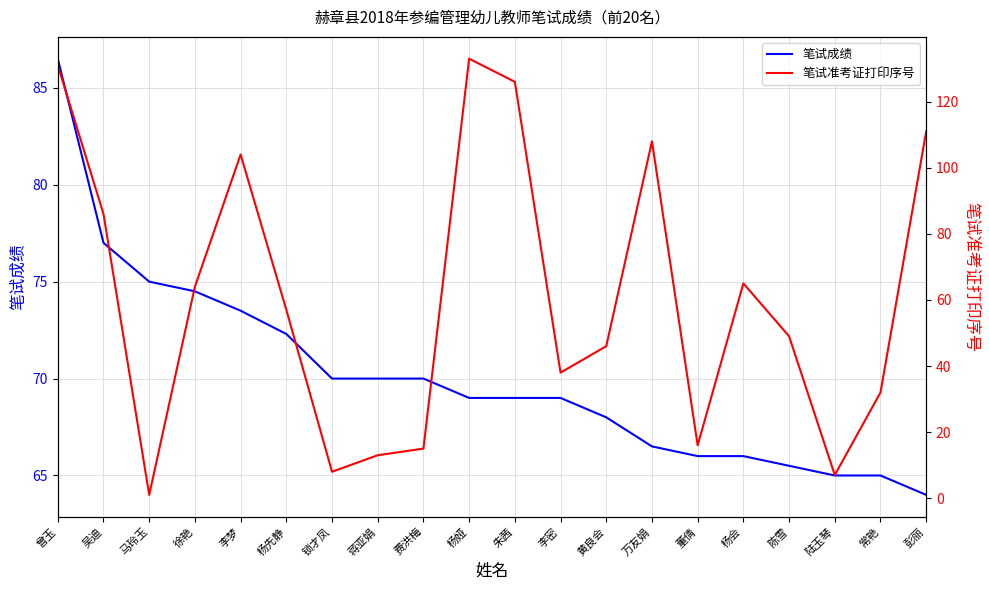

Between which two adjacent categories do 笔试准考证打印序号 and 笔试成绩 first intersect?

吴迪 and 马玲玉